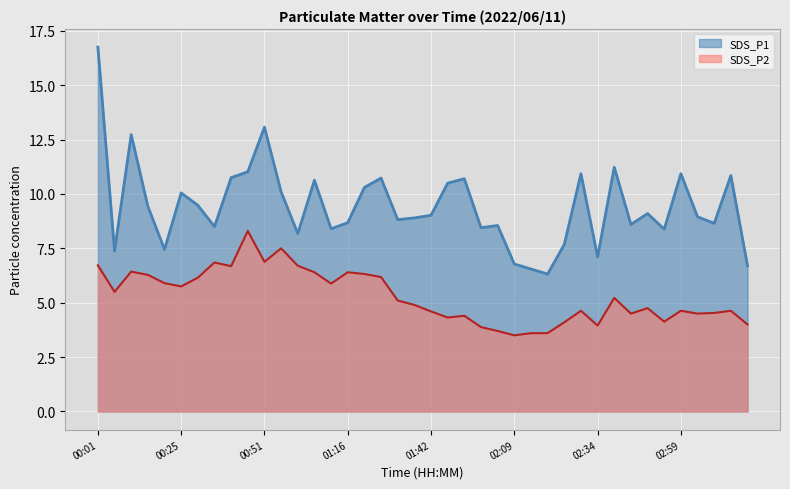

Reading left to right, extract all data points from this chart.

SDS_P1: 00:01=16.8	00:06=7.4	00:11=12.7	00:15=9.4	00:20=7.5	00:25=10.1	00:30=9.5	00:35=8.5	00:40=10.8	00:45=11.0	00:51=13.1	00:56=10.1	01:00=8.2	01:06=10.6	01:11=8.4	01:16=8.7	01:21=10.3	01:26=10.7	01:32=8.8	01:37=8.9	01:42=9.0	01:47=10.5	01:53=10.7	01:58=8.4	02:04=8.6	02:09=6.8	02:14=6.5	02:19=6.3	02:24=7.7	02:29=10.9	02:34=7.1	02:39=11.2	02:44=8.6	02:49=9.1	02:54=8.4	02:59=10.9	03:04=8.9	03:09=8.7	03:14=10.8	03:19=6.7
SDS_P2: 00:01=6.7	00:06=5.5	00:11=6.4	00:15=6.3	00:20=5.9	00:25=5.8	00:30=6.2	00:35=6.8	00:40=6.7	00:45=8.3	00:51=6.9	00:56=7.5	01:00=6.7	01:06=6.4	01:11=5.9	01:16=6.4	01:21=6.3	01:26=6.2	01:32=5.1	01:37=4.9	01:42=4.6	01:47=4.3	01:53=4.4	01:58=3.9	02:04=3.7	02:09=3.5	02:14=3.6	02:19=3.6	02:24=4.1	02:29=4.6	02:34=4.0	02:39=5.2	02:44=4.5	02:49=4.8	02:54=4.1	02:59=4.6	03:04=4.5	03:09=4.5	03:14=4.6	03:19=4.0